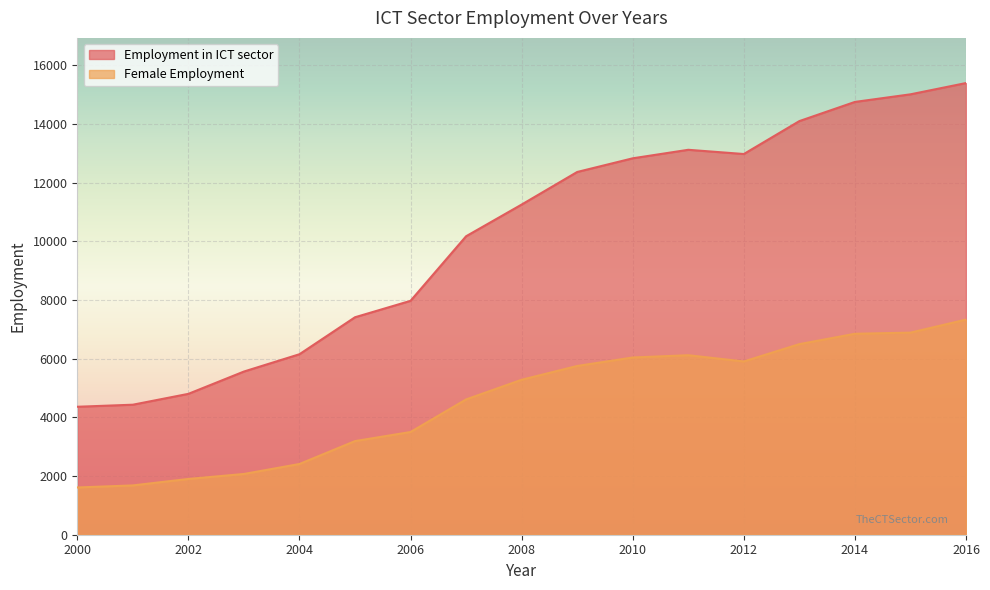

How many values in the Female Employment series are below 5280?

8